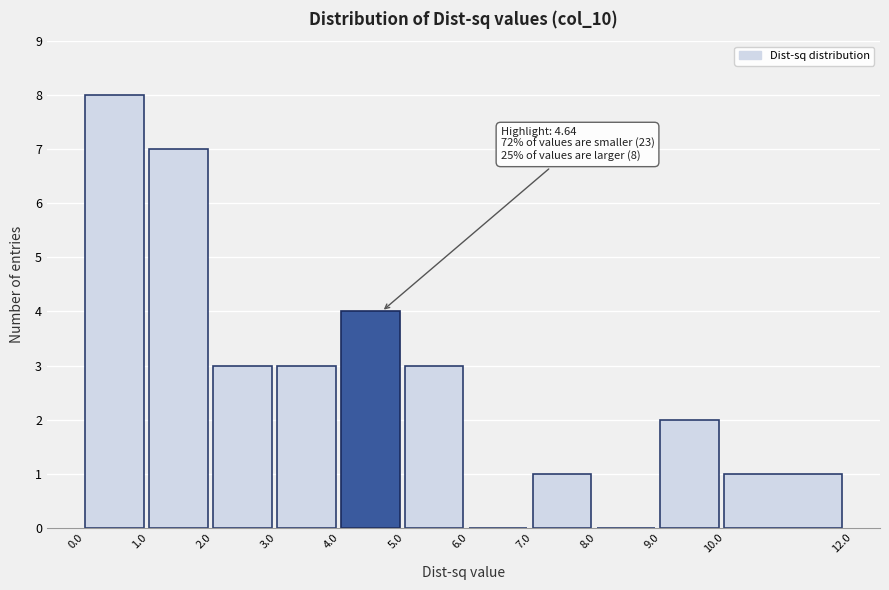

Over which range of the x-axis is the bar tallest?

0.0 to 1.0